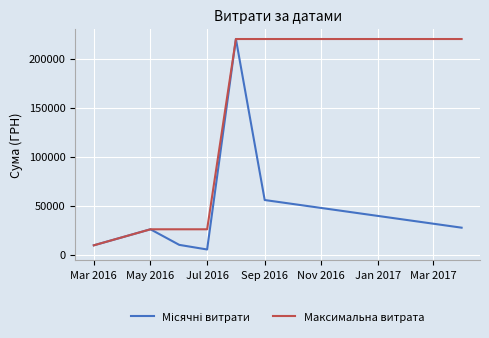

Which series has the largest total across all categories?

Максимальна витрата